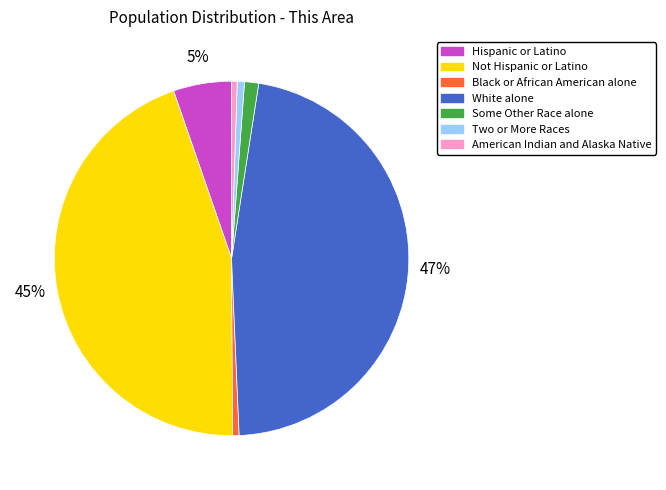

Which has a higher value, Hispanic or Latino or White alone?

White alone